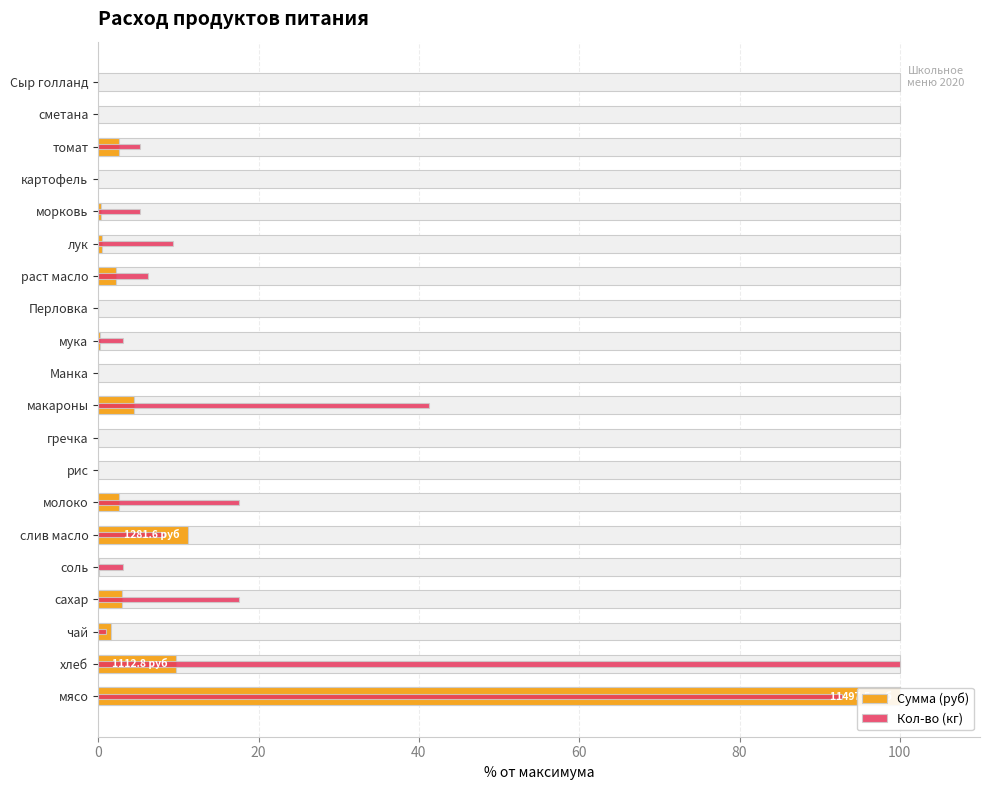

At how many categories does at least one series exceed 85?

2